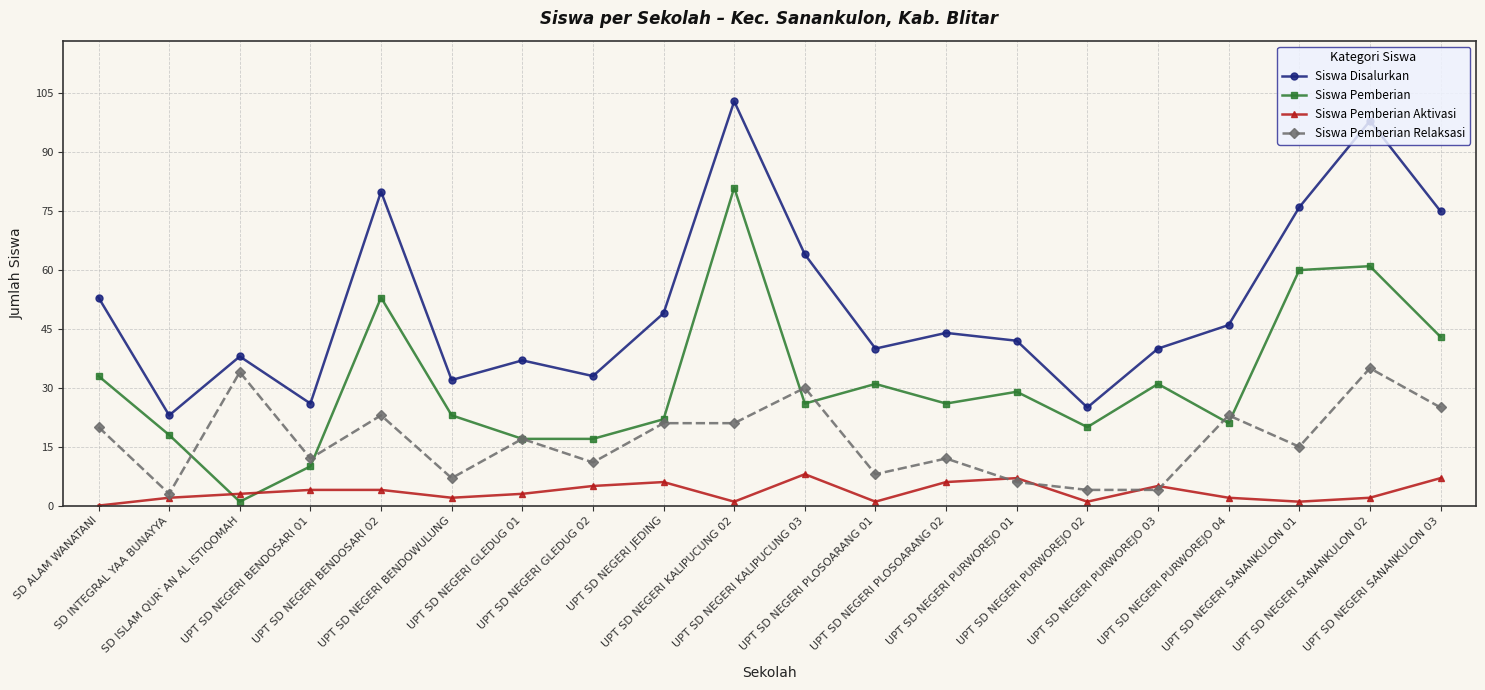

At which category does Siswa Disalurkan reach its first local valley?

SD INTEGRAL YAA BUNAYYA